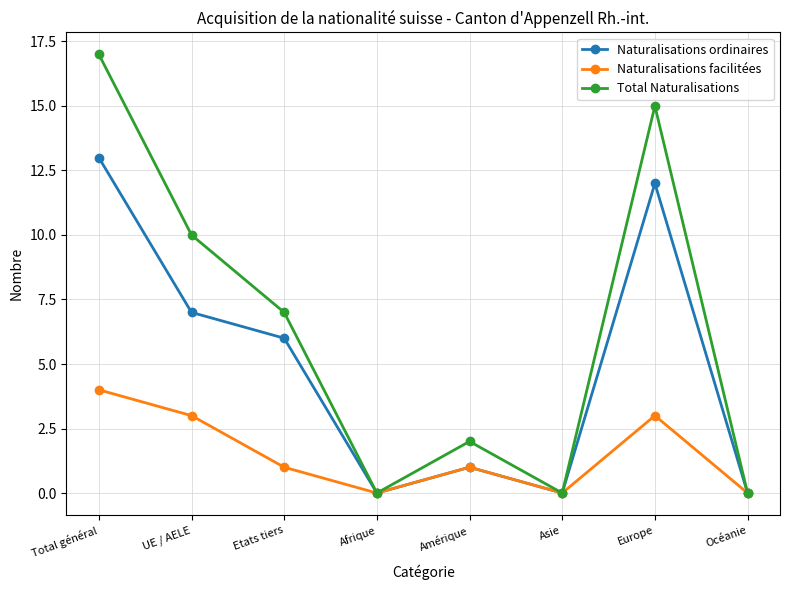

At Total général, list the series in order from smallest to largest.

Naturalisations facilitées, Naturalisations ordinaires, Total Naturalisations